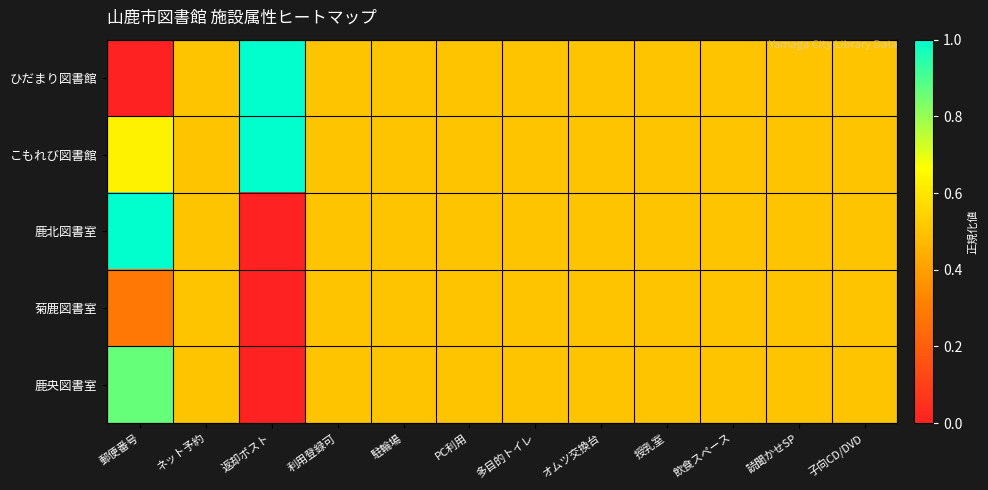

How many categories are shown in the chart?

12